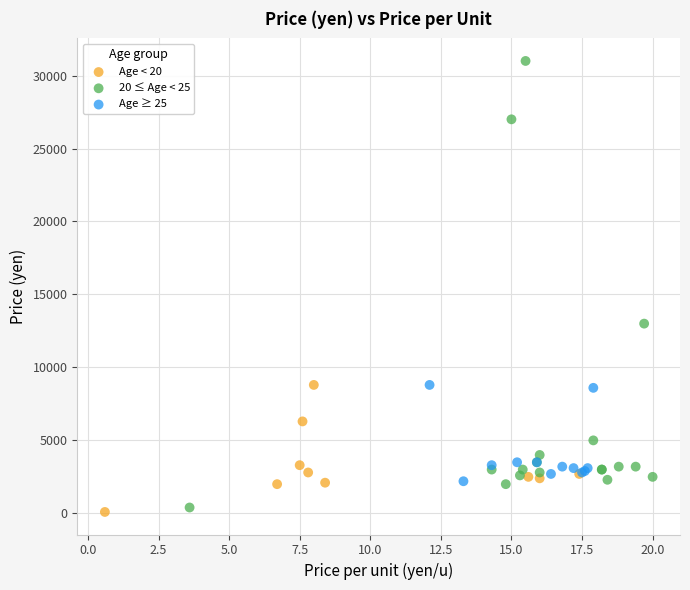

Which series has the widest spread of Y values?

20 ≤ Age < 25